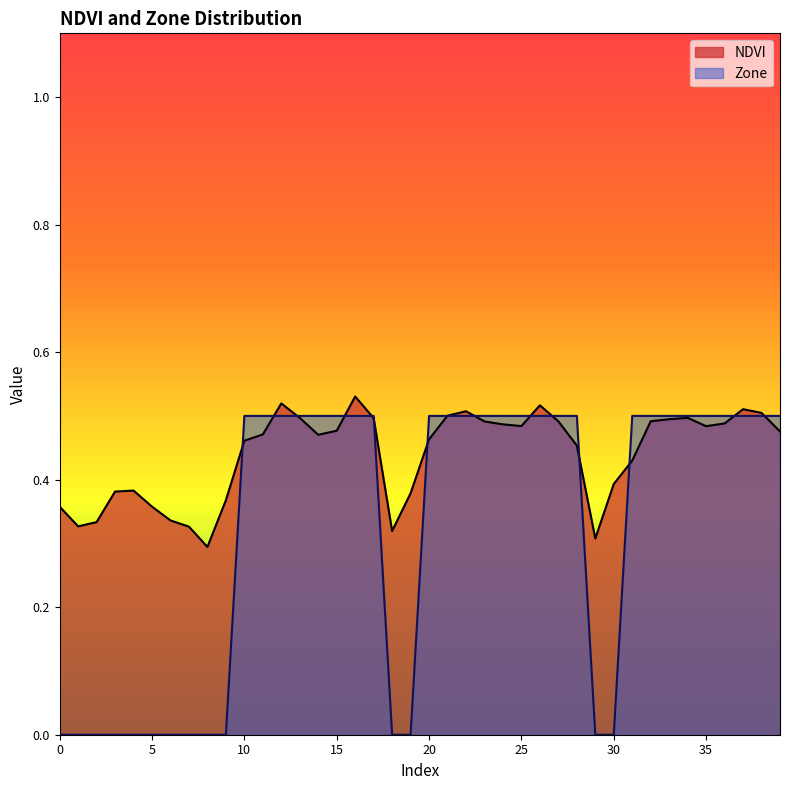

Is it true that Zone equals 0.5 at 32?

True